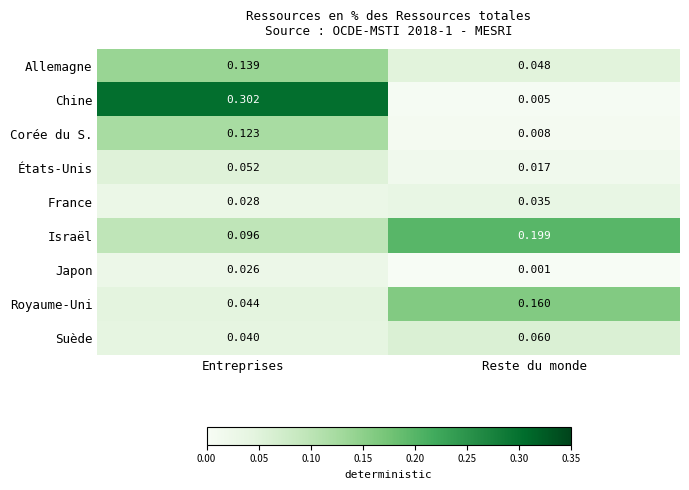

At which label is Japon closest to 0?

Reste du monde